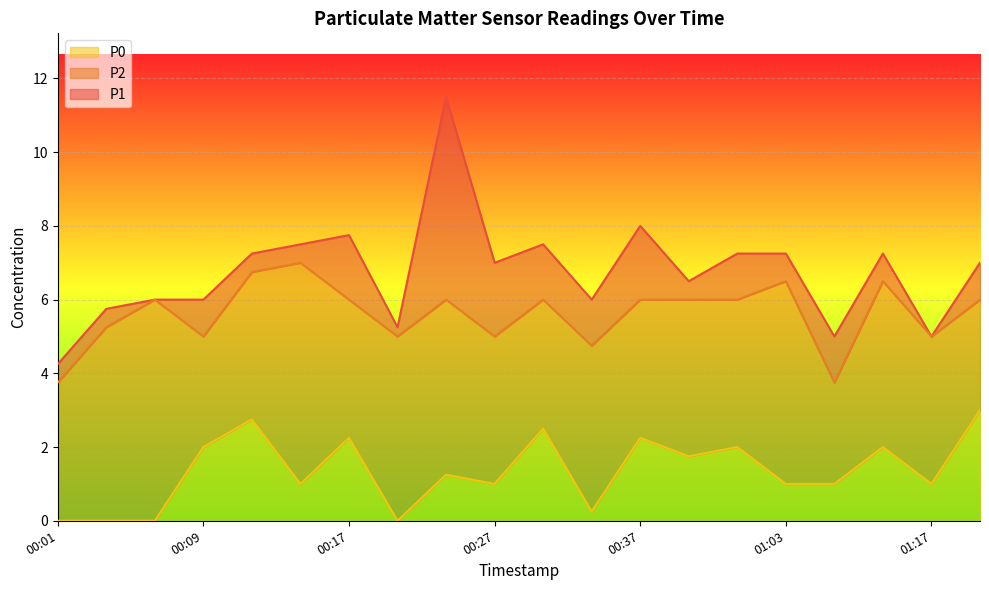

Between 00:22 and 00:14, which is larger?

00:14